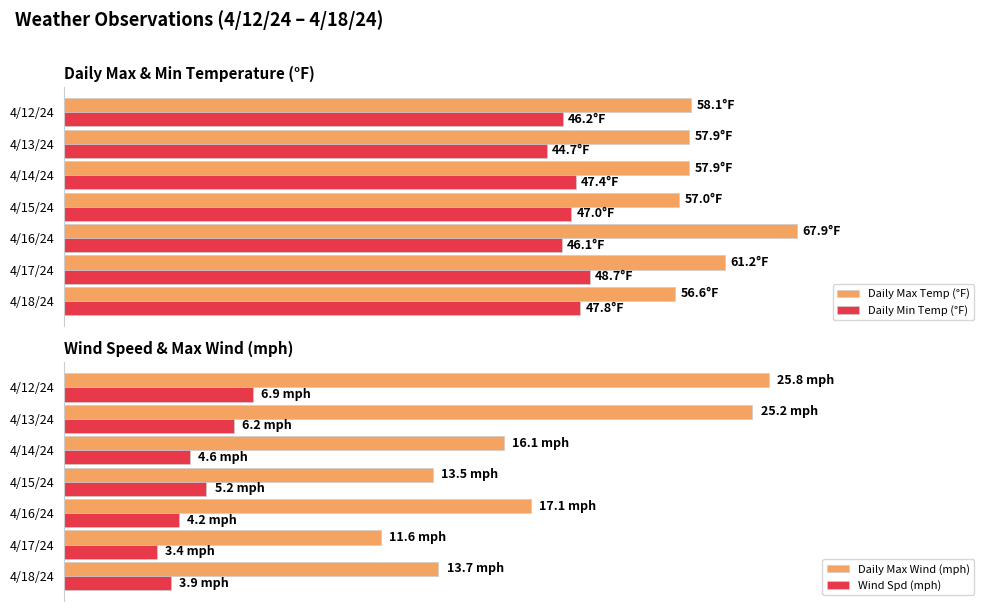

How many bars are there in total?

28